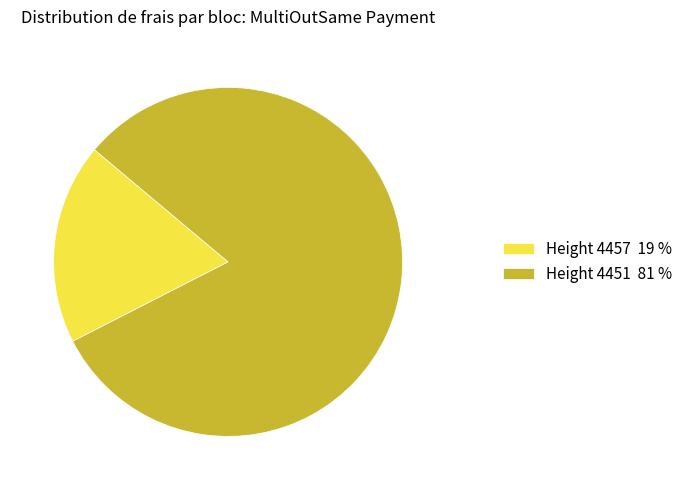

Which category has the biggest portion of the pie?

Height 4451 81 %